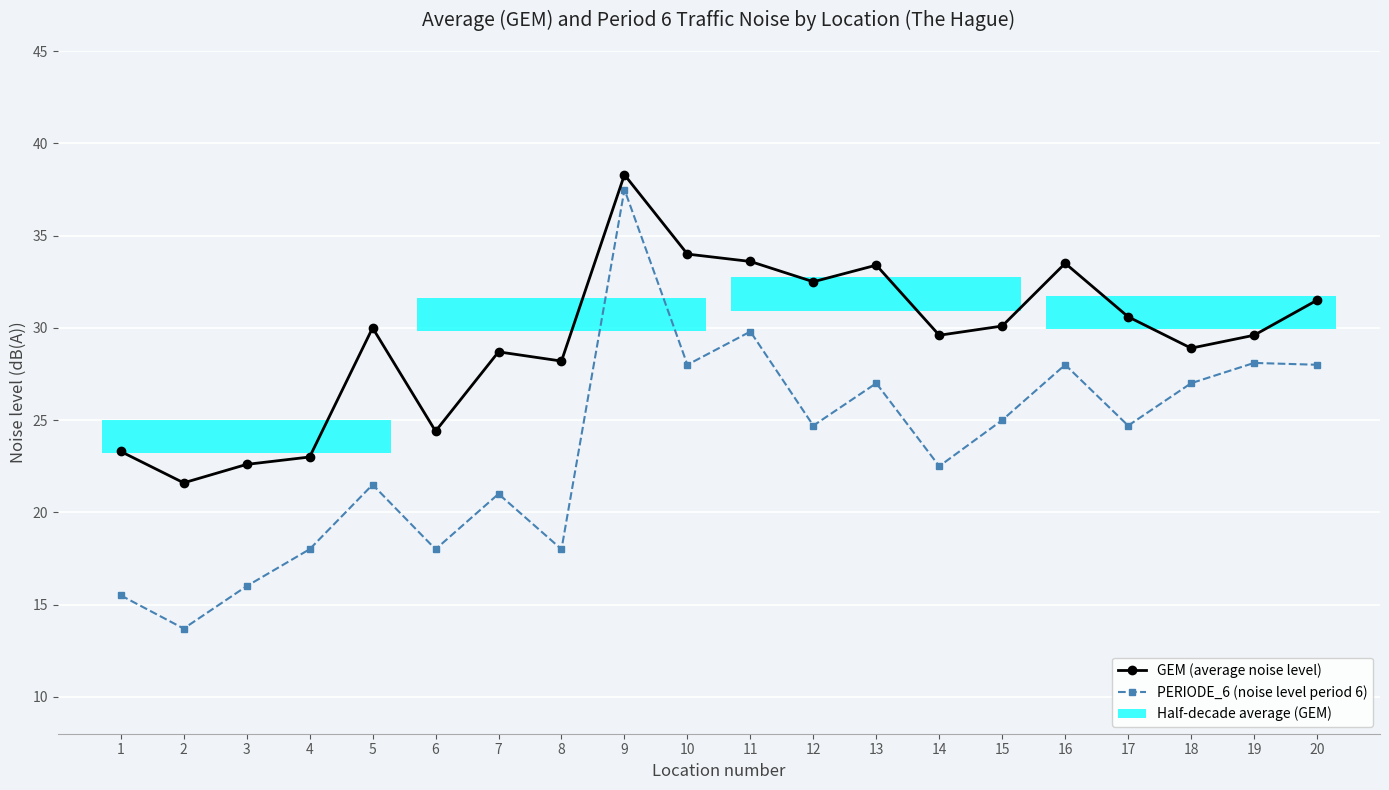

How many lines are shown in the chart?

2